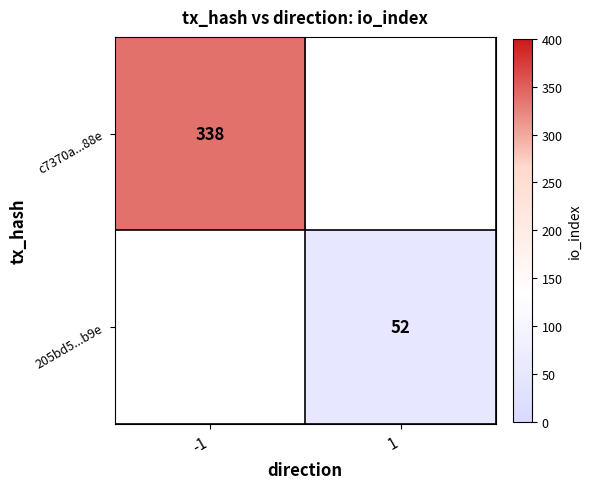

How many categories are shown in the chart?

2